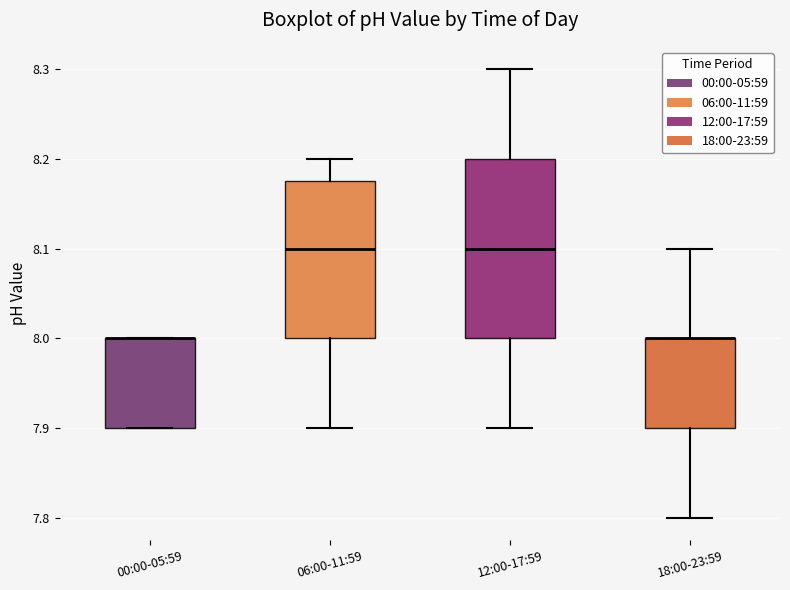

Which box is the tallest, from its lower edge to its upper edge?

12:00-17:59